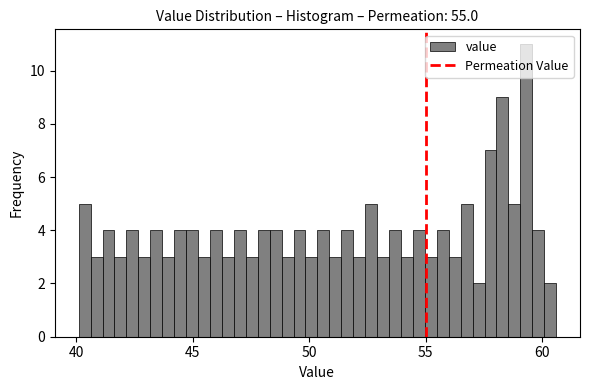

Around what value on the x-axis is the tallest bar? Give the approximate position of its centre, as read against the axis.

59.5